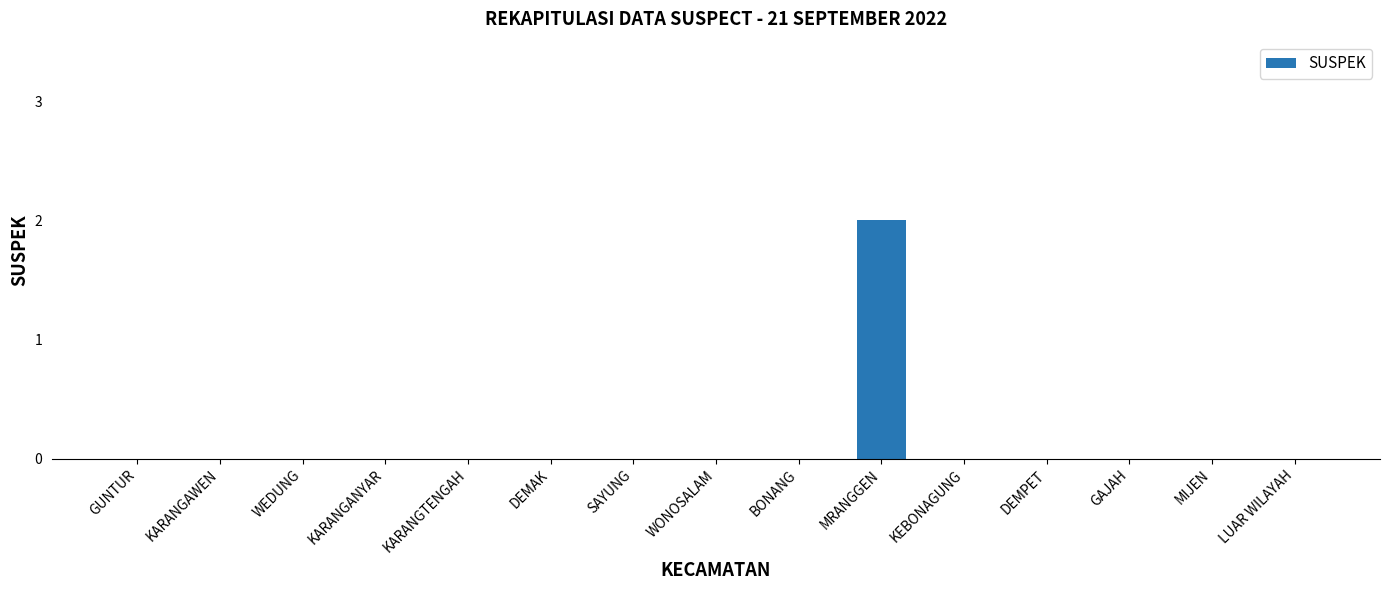

Reading right to left, extract all data points from this chart.

LUAR WILAYAH=0	MIJEN=0	GAJAH=0	DEMPET=0	KEBONAGUNG=0	MRANGGEN=2	BONANG=0	WONOSALAM=0	SAYUNG=0	DEMAK=0	KARANGTENGAH=0	KARANGANYAR=0	WEDUNG=0	KARANGAWEN=0	GUNTUR=0